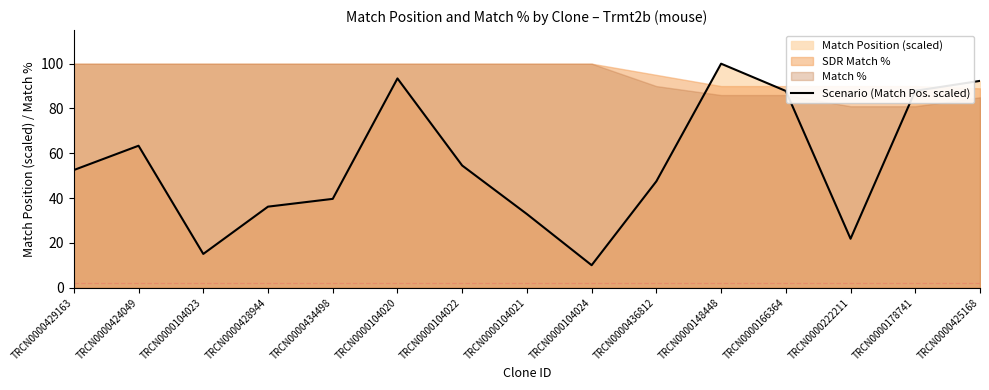

At which category does the chart reach its minimum across all series?

TRCN0000104024